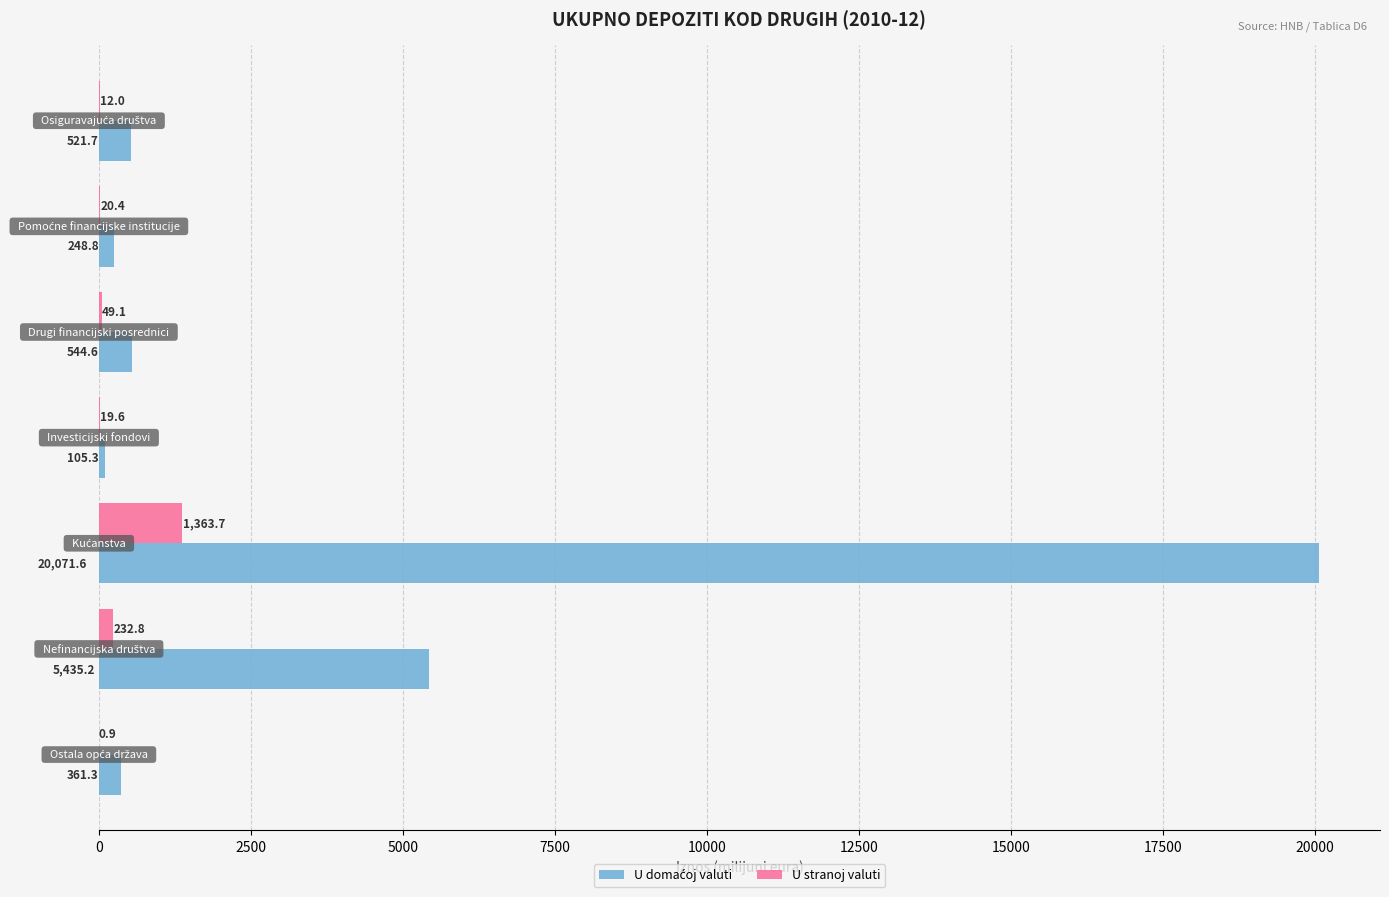

What is the greatest value displayed?

20071.6